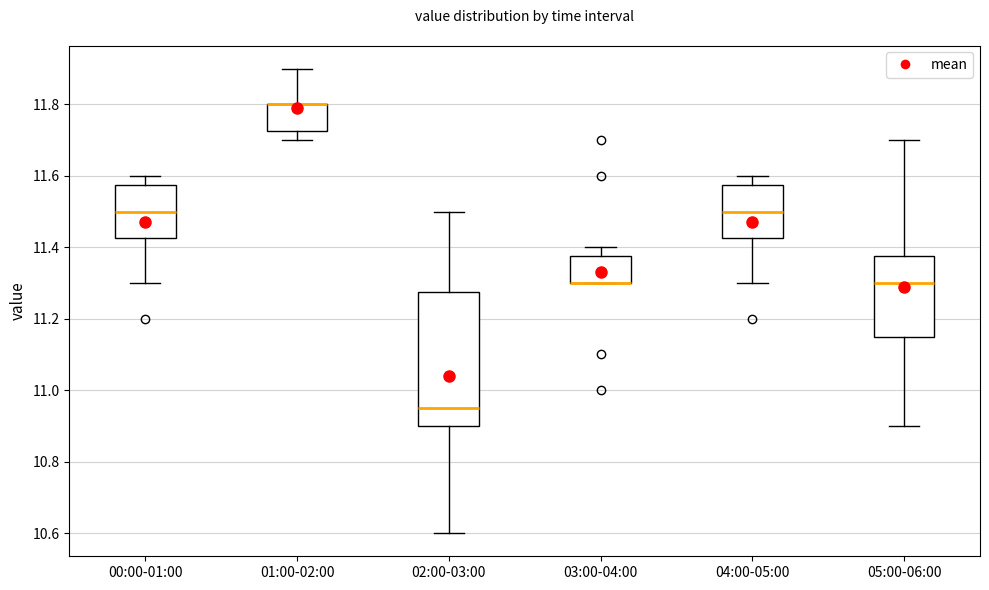

Which box is the tallest, from its lower edge to its upper edge?

02:00-03:00